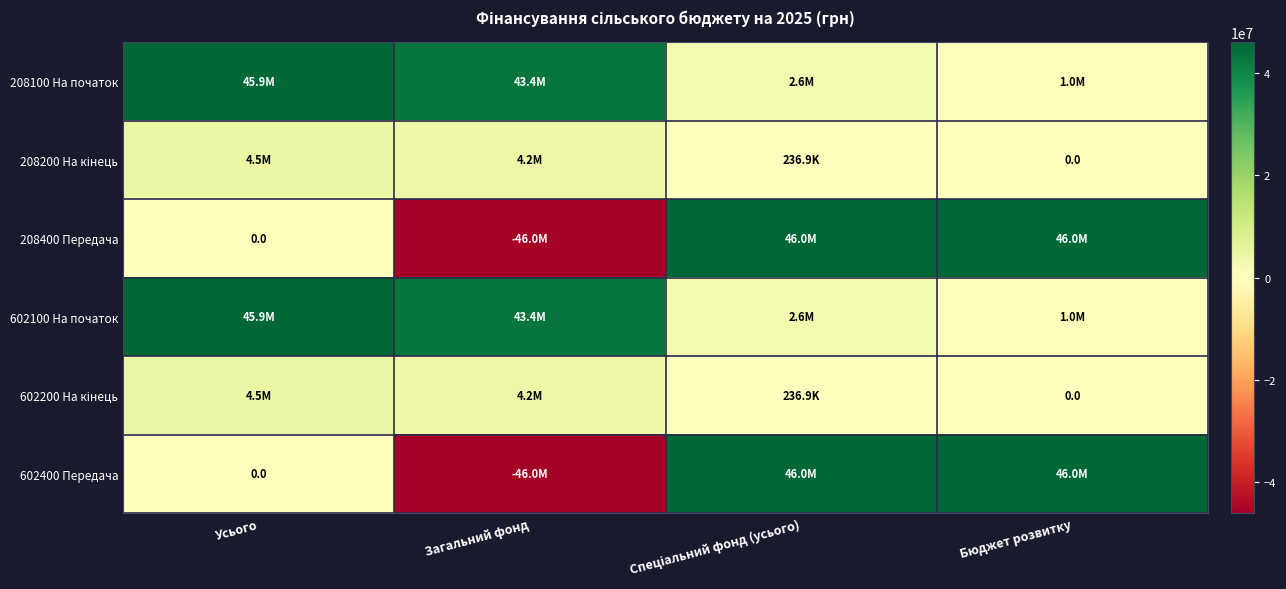

Which category has the highest value across all series?

Спеціальний фонд (усього)